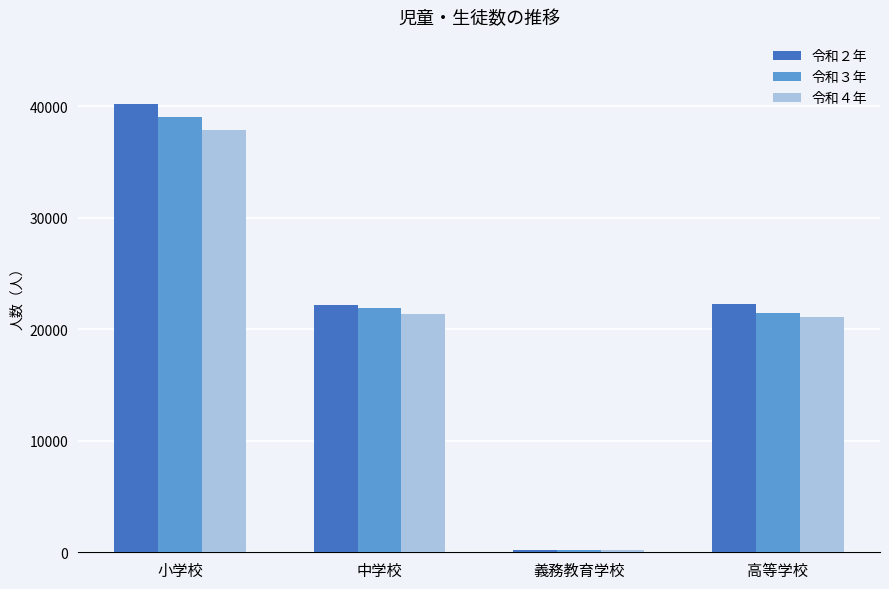

What is the difference between the 令和４年 values at 小学校 and 高等学校?

16748